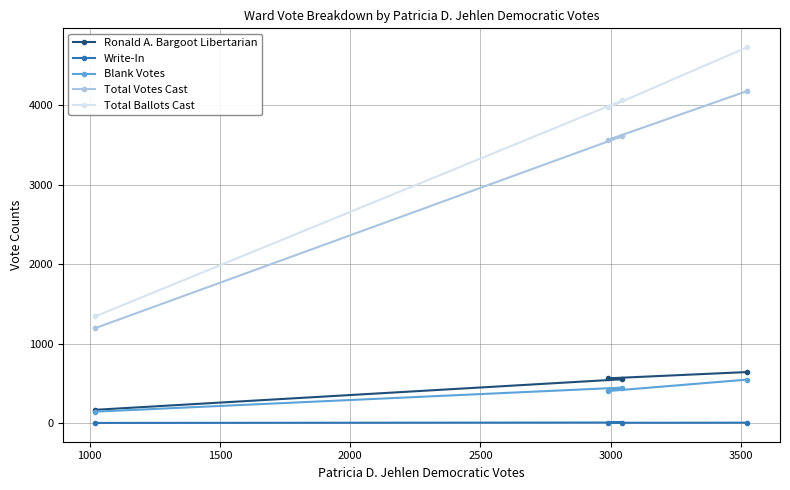

What is the maximum value for Ronald A. Bargoot Libertarian?

646